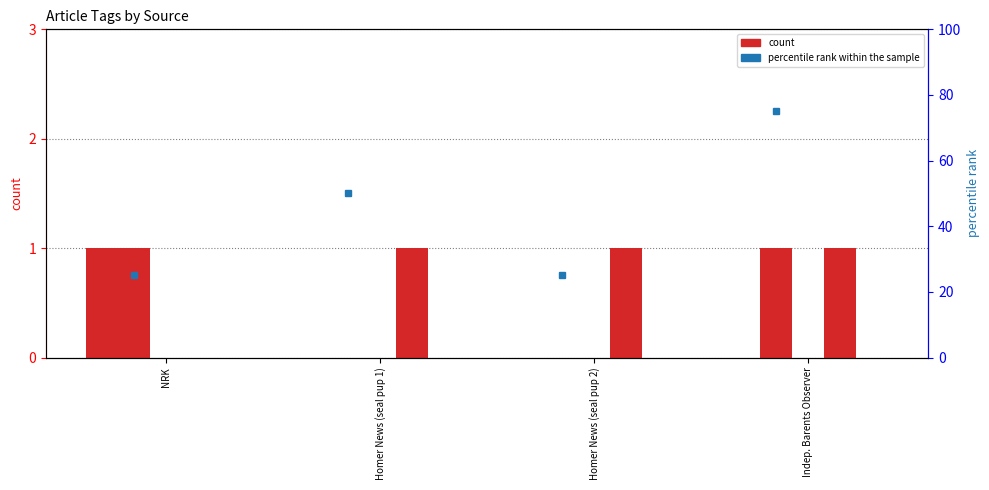

Between NRK and Homer News (seal pup 2), which series saw the biggest shift?

HEALTH